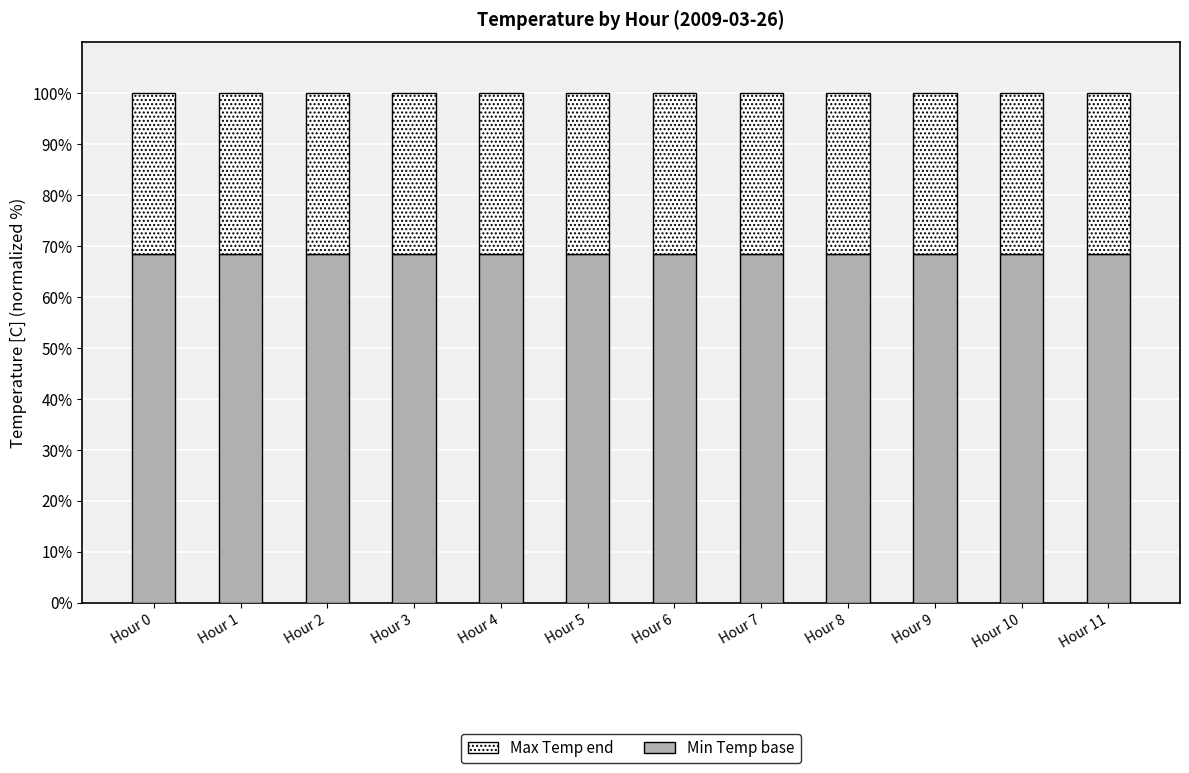

What is the total value across all series at Hour 9?

100.0